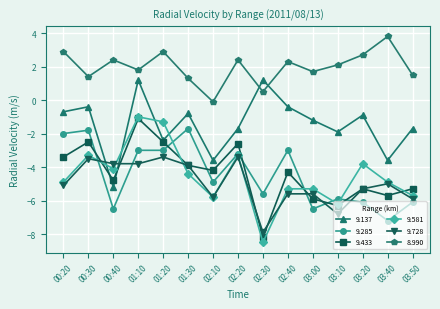

Is it true that 9.433 equals -1.1 at 01:10?

True